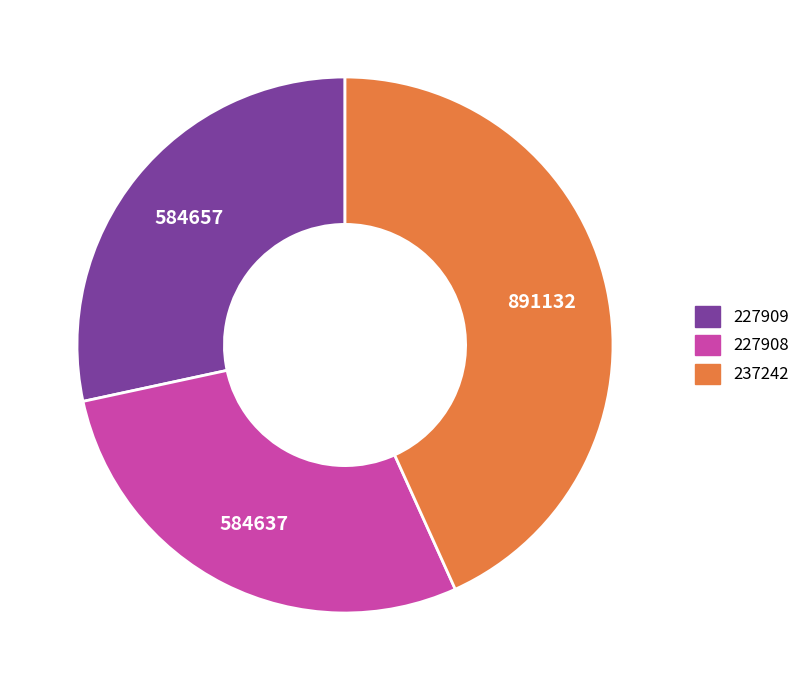

Is the sum of 227908 and 227909 greater than half?

Yes